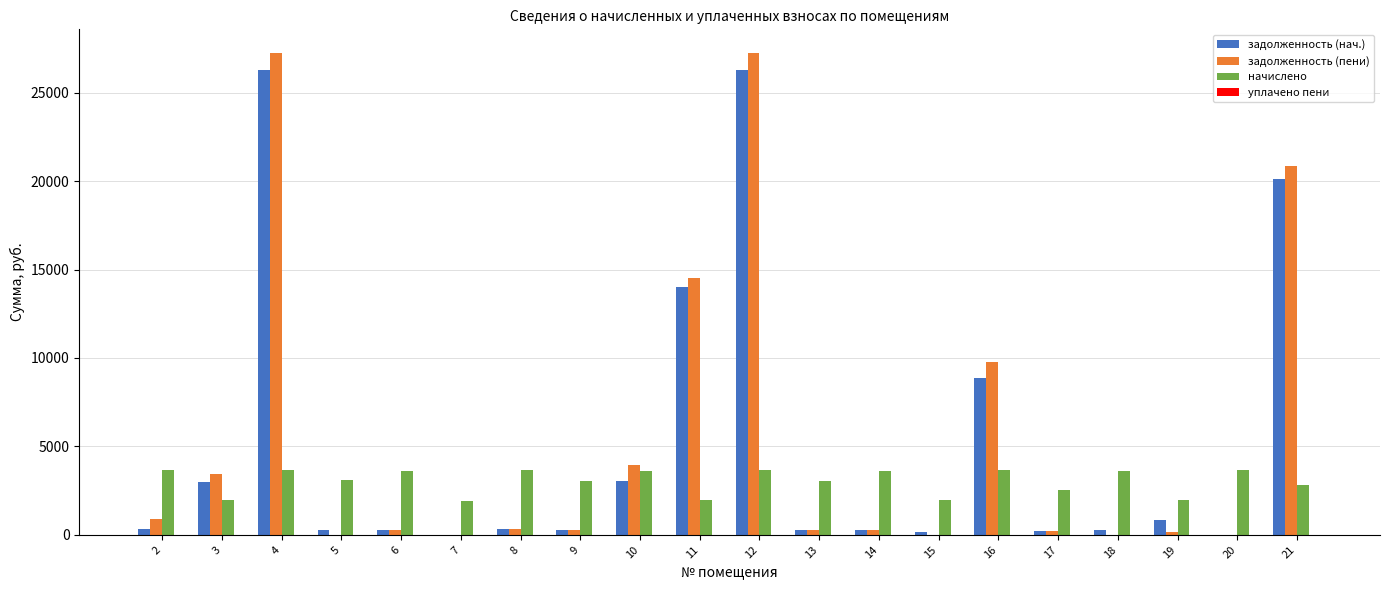

What value does the задолженность (нач.) series have at 3?

2971.2